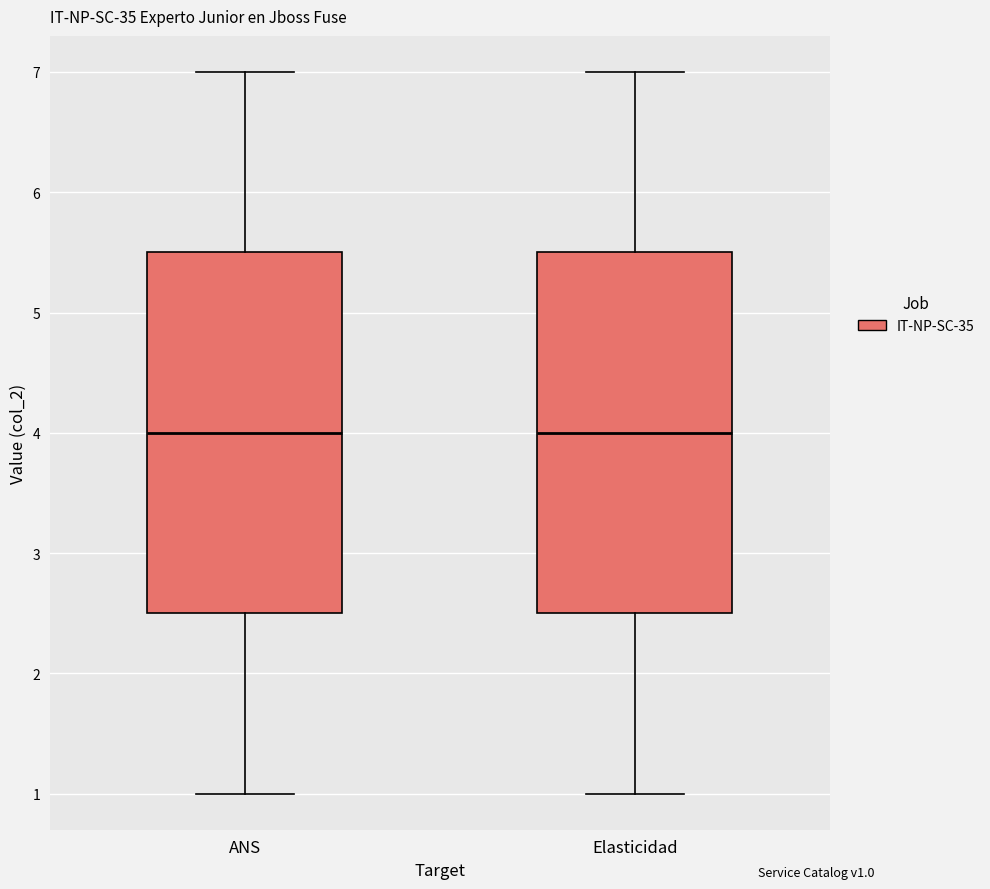

Reading left to right, read every box against the y-axis: the position of its median line, the range the box covers, and the ends of its whiskers. The values are not printed on the chart, so give them approximately, as read against the axis.

ANS: median 4.0, box 2.5 to 5.5, whiskers 1.0 to 7.0
Elasticidad: median 4.0, box 2.5 to 5.5, whiskers 1.0 to 7.0